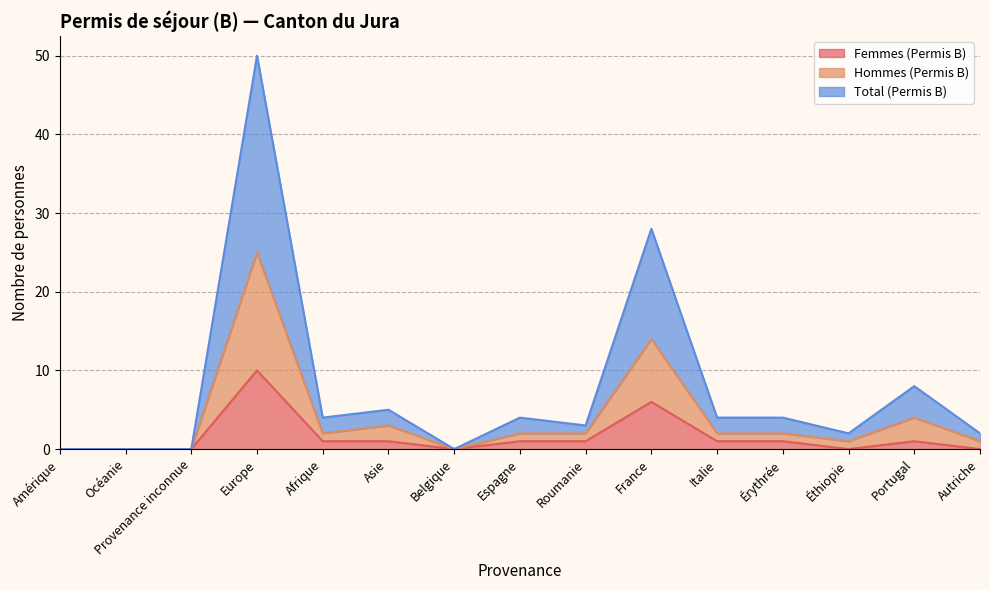

True or false: Femmes (Permis B) has a value of 7 at Belgique.

False